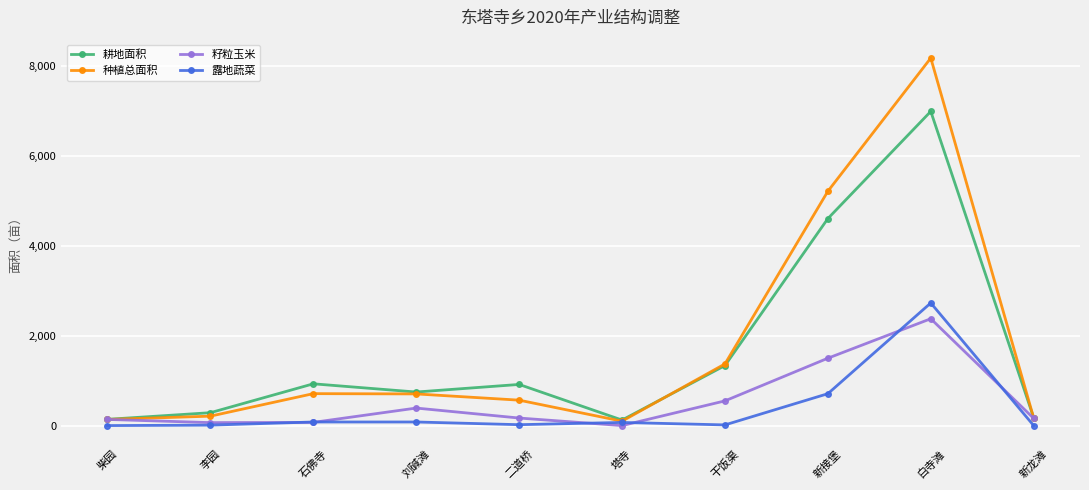

Which series has the largest total across all categories?

种植总面积